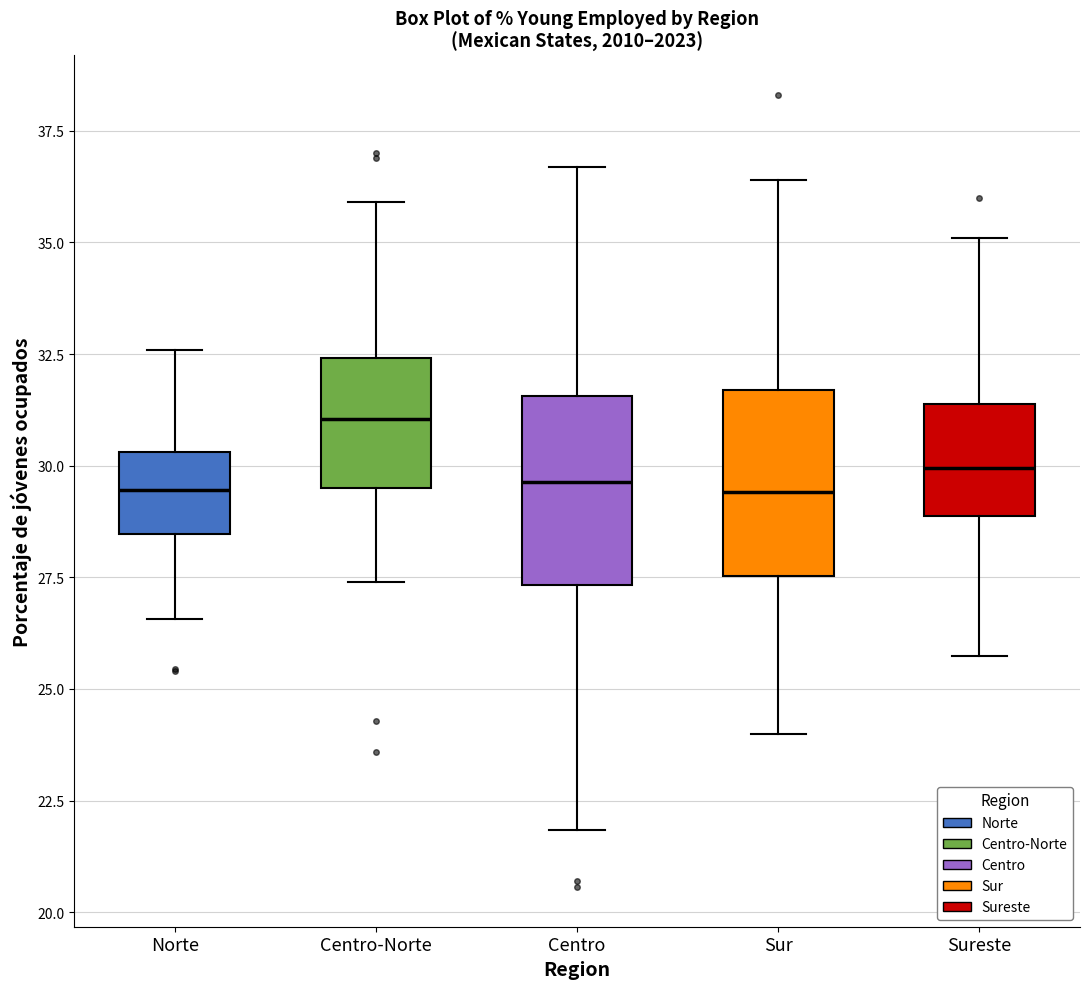

Which box has the highest median line?

Centro-Norte